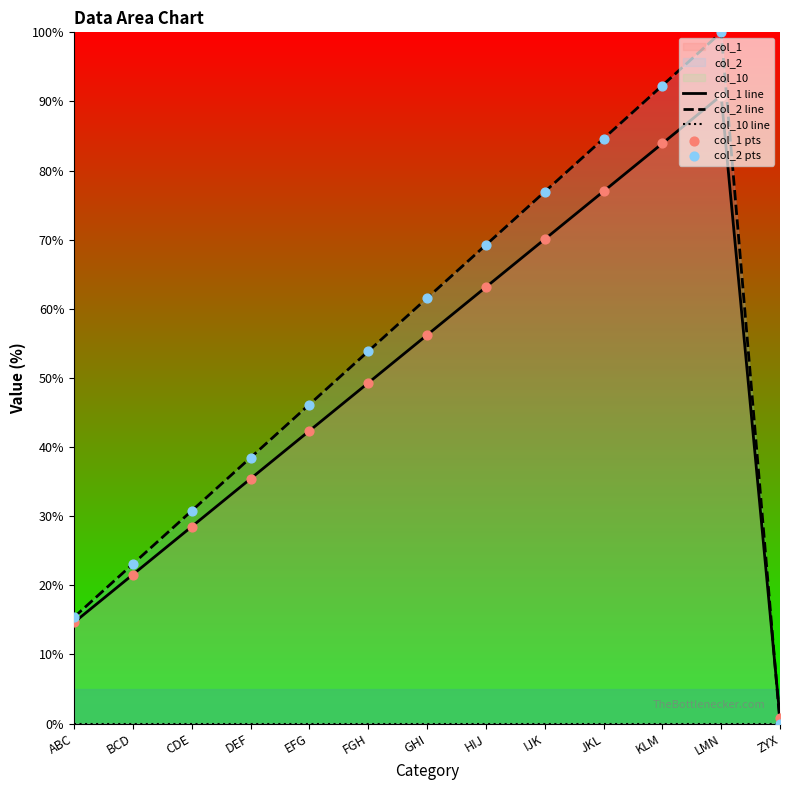

Which series contains the lowest Y value?

col_2 line